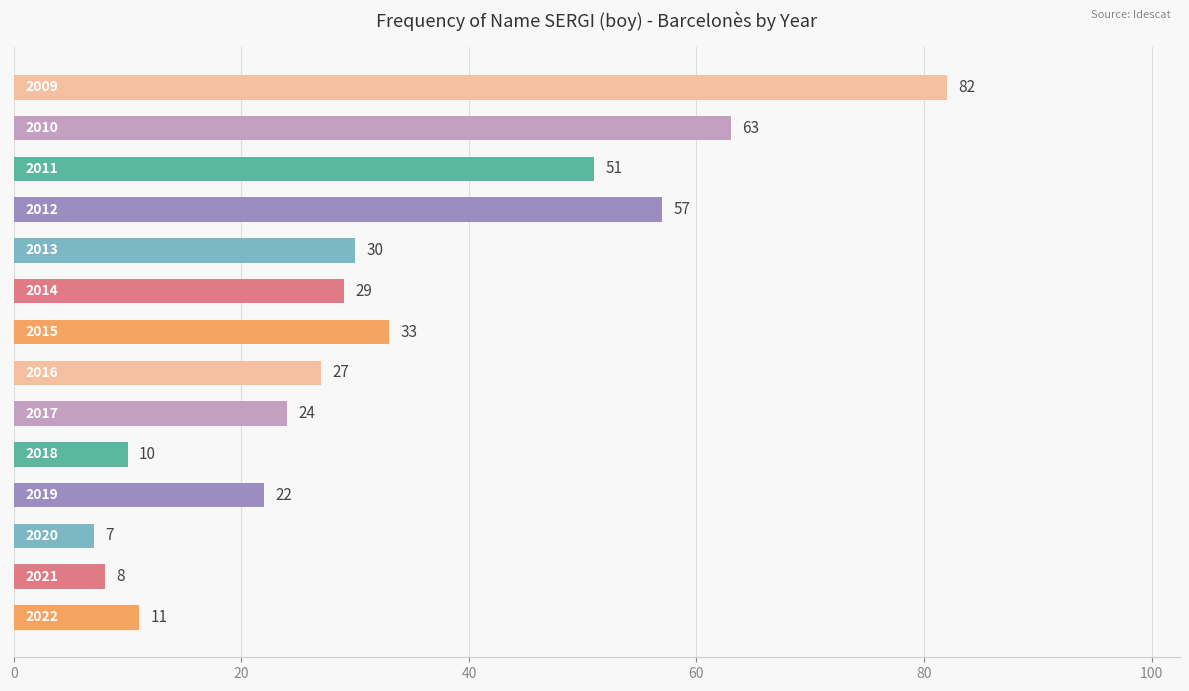

How many bars are there in total?

14